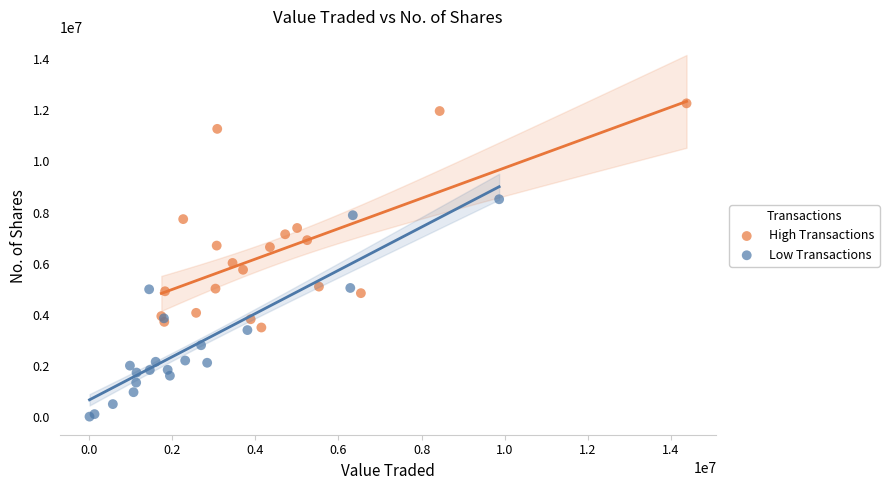

Which series contains the highest Y value?

High Transactions